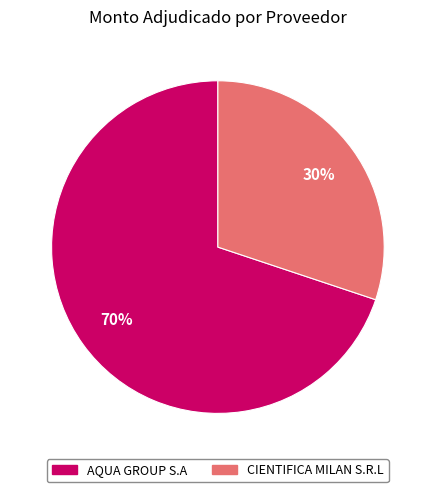

True or false: AQUA GROUP S.A accounts for 70% of the total.

True